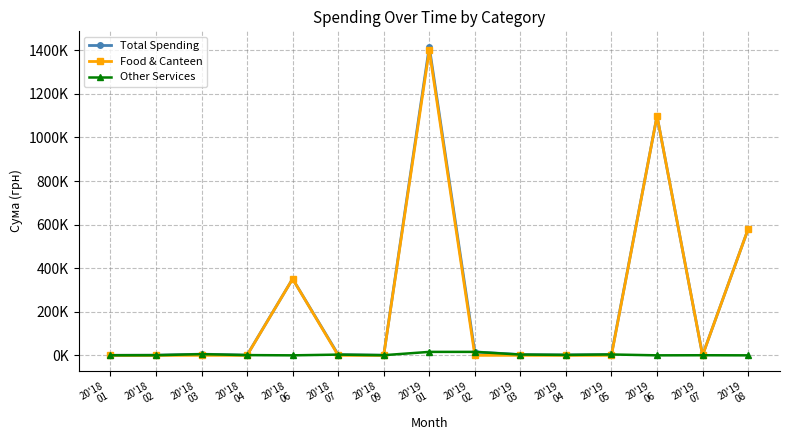

Is this an area chart (filled region under the line)?

No